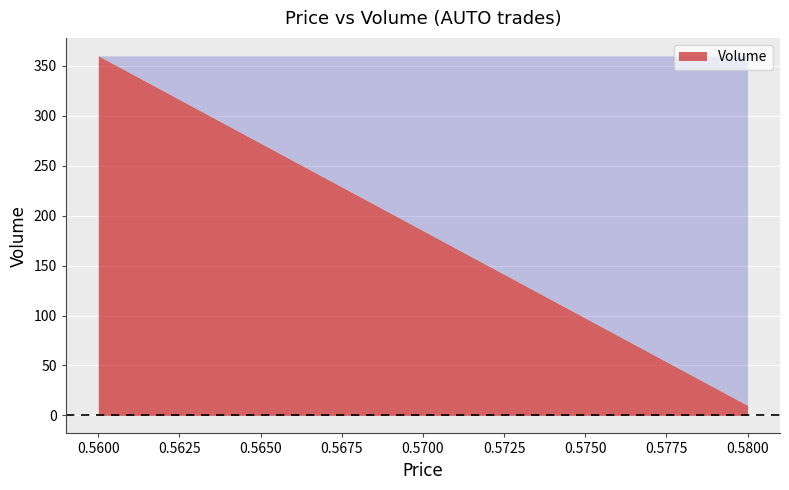

Rank the categories by value from lowest to highest.

0.58, 0.56, 0.56